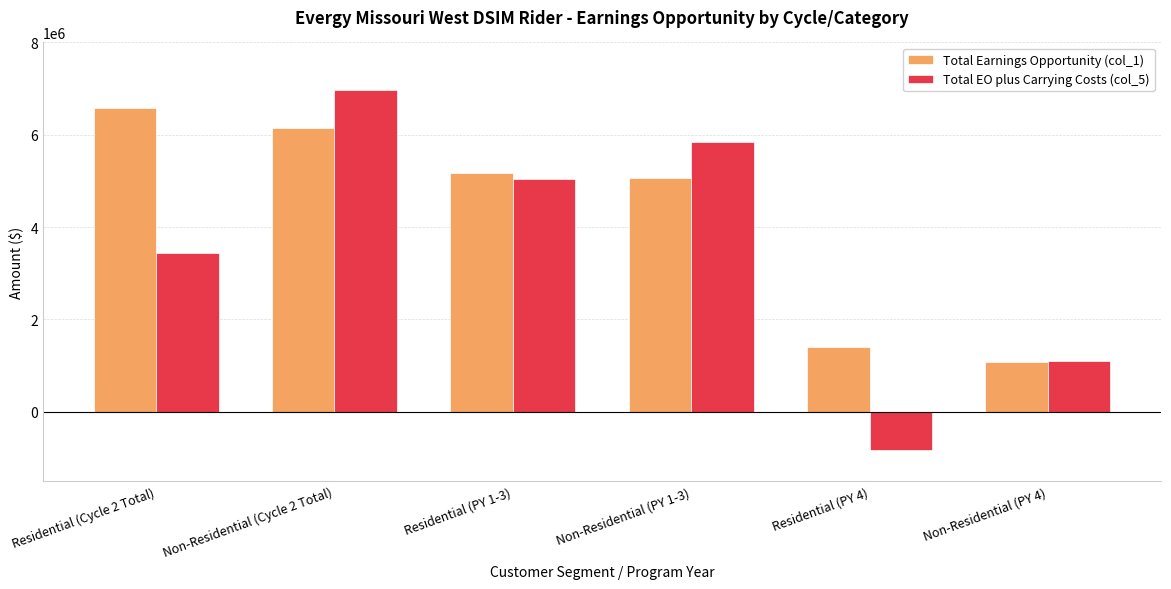

Which series has the largest total across all categories?

Total Earnings Opportunity (col_1)